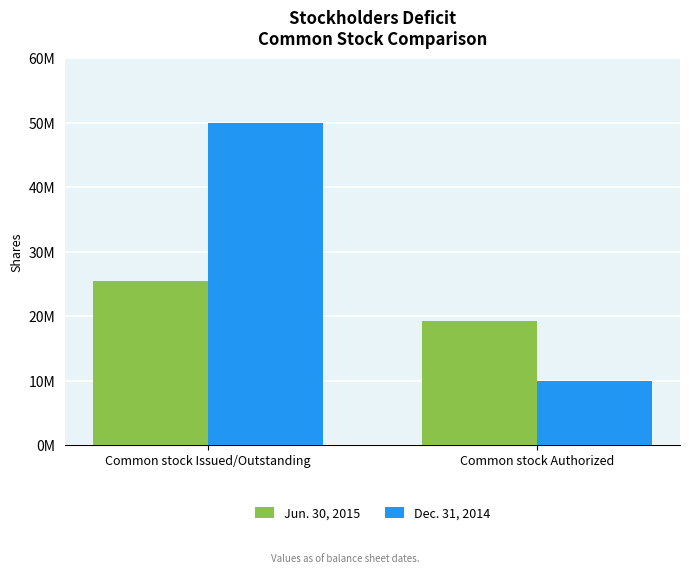

Reading right to left, extract all data points from this chart.

Jun. 30, 2015: Common stock Authorized=19219070	Common stock Issued/Outstanding=25493402
Dec. 31, 2014: Common stock Authorized=10000000	Common stock Issued/Outstanding=50000000